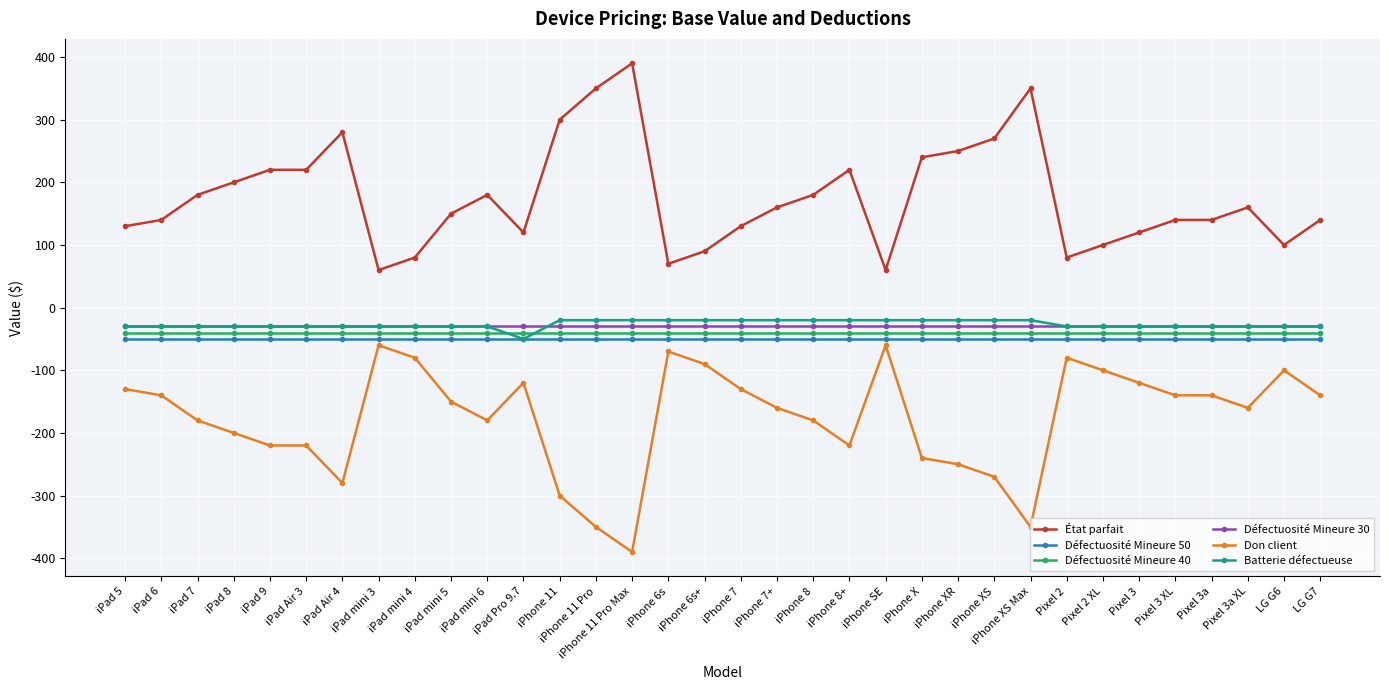

Reading left to right, list all the values displayed in this chart.

État parfait: iPad 5=130	iPad 6=140	iPad 7=180	iPad 8=200	iPad 9=220	iPad Air 3=220	iPad Air 4=280	iPad mini 3=60	iPad mini 4=80	iPad mini 5=150	iPad mini 6=180	iPad Pro 9.7=120	iPhone 11=300	iPhone 11 Pro=350	iPhone 11 Pro Max=390	iPhone 6s=70	iPhone 6s+=90	iPhone 7=130	iPhone 7+=160	iPhone 8=180	iPhone 8+=220	iPhone SE=60	iPhone X=240	iPhone XR=250	iPhone XS=270	iPhone XS Max=350	Pixel 2=80	Pixel 2 XL=100	Pixel 3=120	Pixel 3 XL=140	Pixel 3a=140	Pixel 3a XL=160	LG G6=100	LG G7=140
Défectuosité Mineure 50: iPad 5=-50	iPad 6=-50	iPad 7=-50	iPad 8=-50	iPad 9=-50	iPad Air 3=-50	iPad Air 4=-50	iPad mini 3=-50	iPad mini 4=-50	iPad mini 5=-50	iPad mini 6=-50	iPad Pro 9.7=-50	iPhone 11=-50	iPhone 11 Pro=-50	iPhone 11 Pro Max=-50	iPhone 6s=-50	iPhone 6s+=-50	iPhone 7=-50	iPhone 7+=-50	iPhone 8=-50	iPhone 8+=-50	iPhone SE=-50	iPhone X=-50	iPhone XR=-50	iPhone XS=-50	iPhone XS Max=-50	Pixel 2=-50	Pixel 2 XL=-50	Pixel 3=-50	Pixel 3 XL=-50	Pixel 3a=-50	Pixel 3a XL=-50	LG G6=-50	LG G7=-50
Défectuosité Mineure 40: iPad 5=-40	iPad 6=-40	iPad 7=-40	iPad 8=-40	iPad 9=-40	iPad Air 3=-40	iPad Air 4=-40	iPad mini 3=-40	iPad mini 4=-40	iPad mini 5=-40	iPad mini 6=-40	iPad Pro 9.7=-40	iPhone 11=-40	iPhone 11 Pro=-40	iPhone 11 Pro Max=-40	iPhone 6s=-40	iPhone 6s+=-40	iPhone 7=-40	iPhone 7+=-40	iPhone 8=-40	iPhone 8+=-40	iPhone SE=-40	iPhone X=-40	iPhone XR=-40	iPhone XS=-40	iPhone XS Max=-40	Pixel 2=-40	Pixel 2 XL=-40	Pixel 3=-40	Pixel 3 XL=-40	Pixel 3a=-40	Pixel 3a XL=-40	LG G6=-40	LG G7=-40
Défectuosité Mineure 30: iPad 5=-30	iPad 6=-30	iPad 7=-30	iPad 8=-30	iPad 9=-30	iPad Air 3=-30	iPad Air 4=-30	iPad mini 3=-30	iPad mini 4=-30	iPad mini 5=-30	iPad mini 6=-30	iPad Pro 9.7=-30	iPhone 11=-30	iPhone 11 Pro=-30	iPhone 11 Pro Max=-30	iPhone 6s=-30	iPhone 6s+=-30	iPhone 7=-30	iPhone 7+=-30	iPhone 8=-30	iPhone 8+=-30	iPhone SE=-30	iPhone X=-30	iPhone XR=-30	iPhone XS=-30	iPhone XS Max=-30	Pixel 2=-30	Pixel 2 XL=-30	Pixel 3=-30	Pixel 3 XL=-30	Pixel 3a=-30	Pixel 3a XL=-30	LG G6=-30	LG G7=-30
Don client: iPad 5=-130	iPad 6=-140	iPad 7=-180	iPad 8=-200	iPad 9=-220	iPad Air 3=-220	iPad Air 4=-280	iPad mini 3=-60	iPad mini 4=-80	iPad mini 5=-150	iPad mini 6=-180	iPad Pro 9.7=-120	iPhone 11=-300	iPhone 11 Pro=-350	iPhone 11 Pro Max=-390	iPhone 6s=-70	iPhone 6s+=-90	iPhone 7=-130	iPhone 7+=-160	iPhone 8=-180	iPhone 8+=-220	iPhone SE=-60	iPhone X=-240	iPhone XR=-250	iPhone XS=-270	iPhone XS Max=-350	Pixel 2=-80	Pixel 2 XL=-100	Pixel 3=-120	Pixel 3 XL=-140	Pixel 3a=-140	Pixel 3a XL=-160	LG G6=-100	LG G7=-140
Batterie défectueuse: iPad 5=-30	iPad 6=-30	iPad 7=-30	iPad 8=-30	iPad 9=-30	iPad Air 3=-30	iPad Air 4=-30	iPad mini 3=-30	iPad mini 4=-30	iPad mini 5=-30	iPad mini 6=-30	iPad Pro 9.7=-50	iPhone 11=-20	iPhone 11 Pro=-20	iPhone 11 Pro Max=-20	iPhone 6s=-20	iPhone 6s+=-20	iPhone 7=-20	iPhone 7+=-20	iPhone 8=-20	iPhone 8+=-20	iPhone SE=-20	iPhone X=-20	iPhone XR=-20	iPhone XS=-20	iPhone XS Max=-20	Pixel 2=-30	Pixel 2 XL=-30	Pixel 3=-30	Pixel 3 XL=-30	Pixel 3a=-30	Pixel 3a XL=-30	LG G6=-30	LG G7=-30